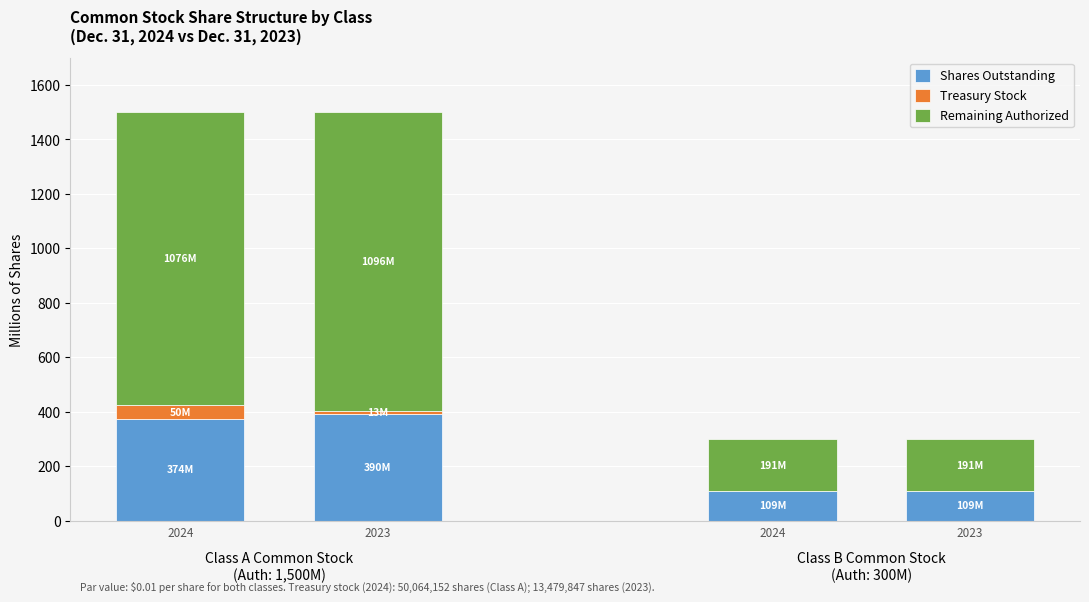

What is the sum of all Shares Outstanding values?

983.3